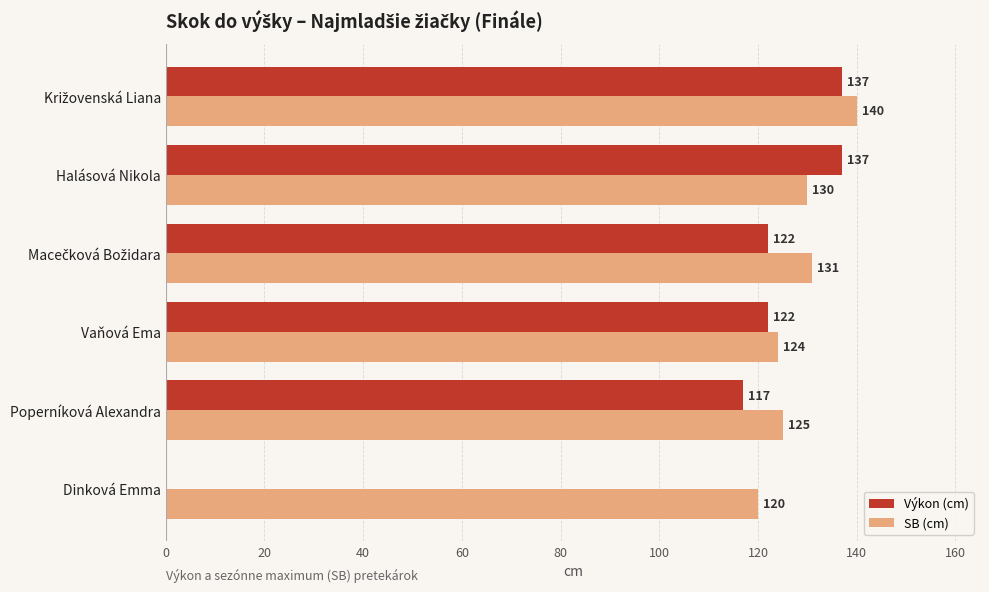

What is the maximum value shown in the chart?

140